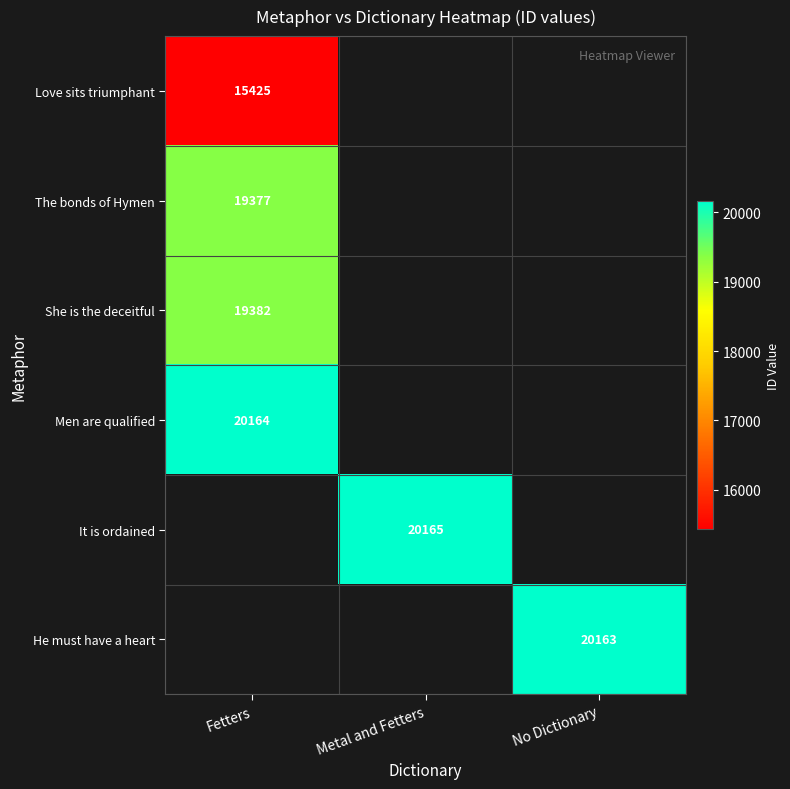

The Love sits triumphant series shows 6238 at Fetters. True or false?

False